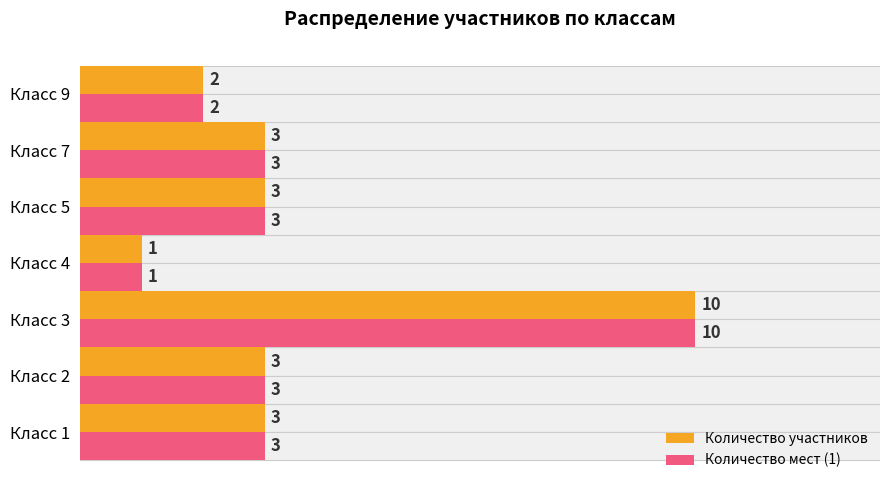

At 12, list the series in order from largest to smallest.

Количество участников, Количество мест (1)